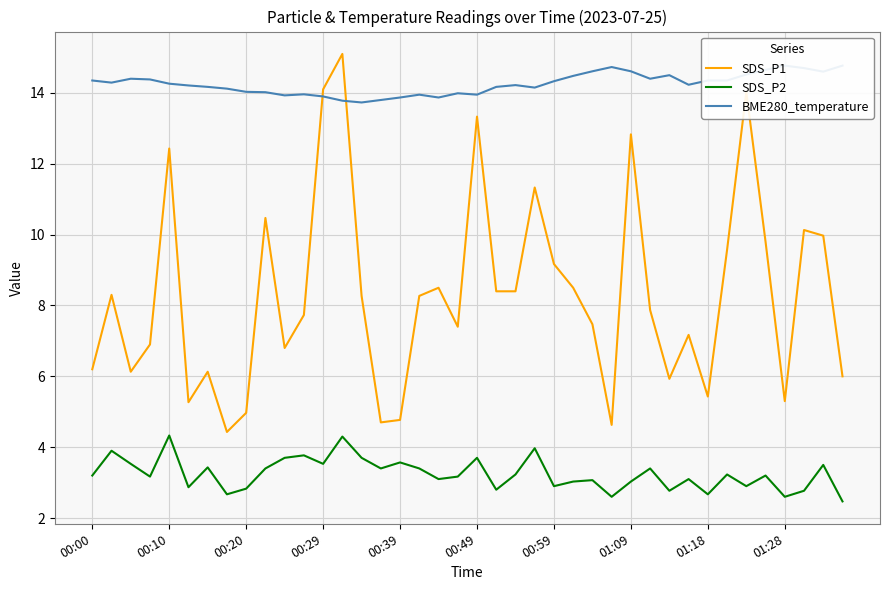

Read the SDS_P2 value at 23.

4.0